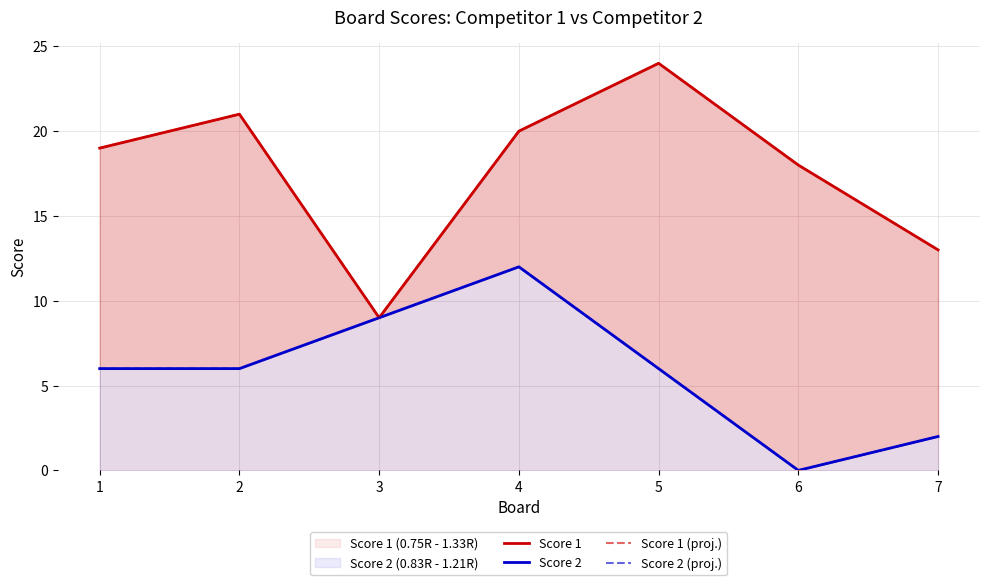

At which label does Score 2 (proj.) first exceed 6?

3